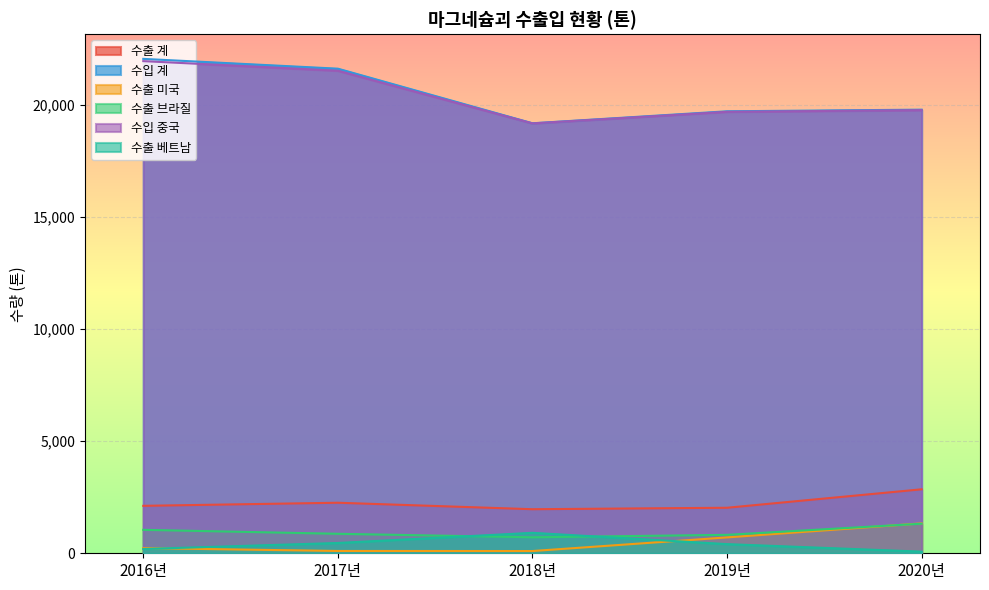

Between 2016년 and 2018년, which is larger?

2016년